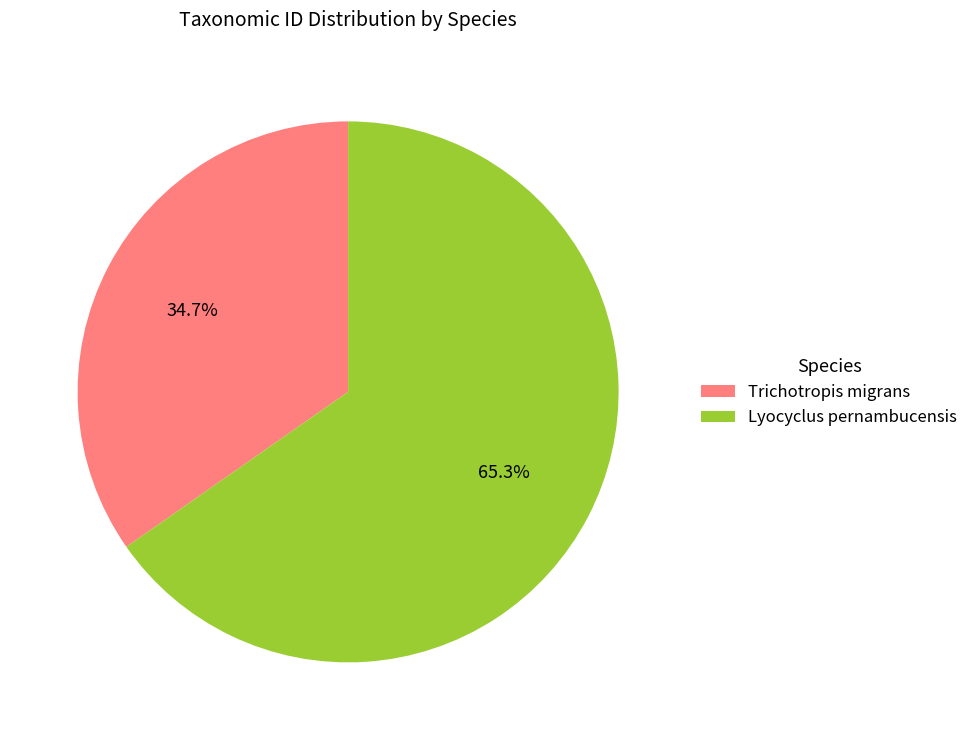

What percentage is the Trichotropis migrans slice, to the nearest percent?

35%